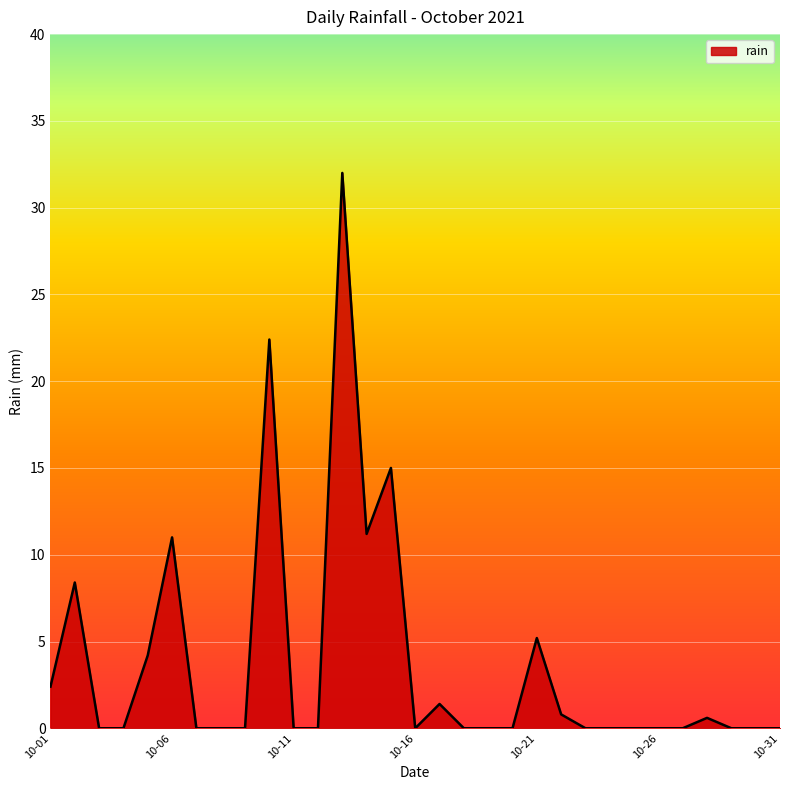

The value at 10-11 is -14.7. True or false?

False